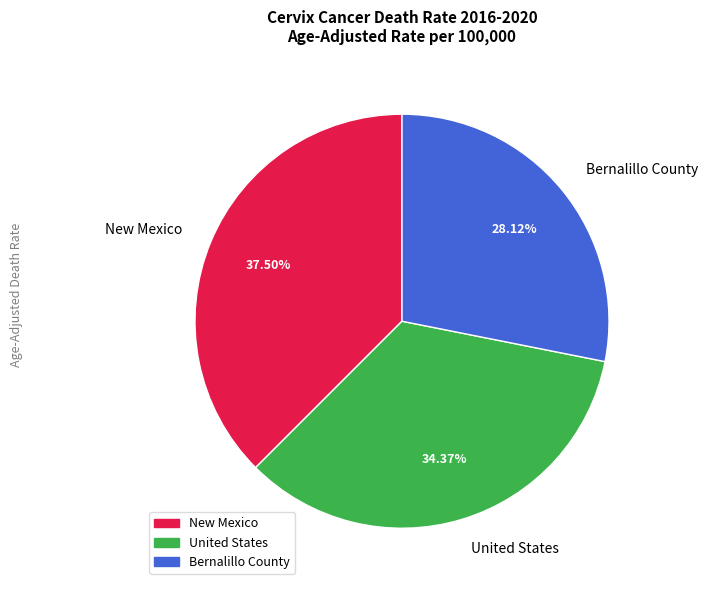

To the nearest percent, what percentage of the pie is United States?

34%